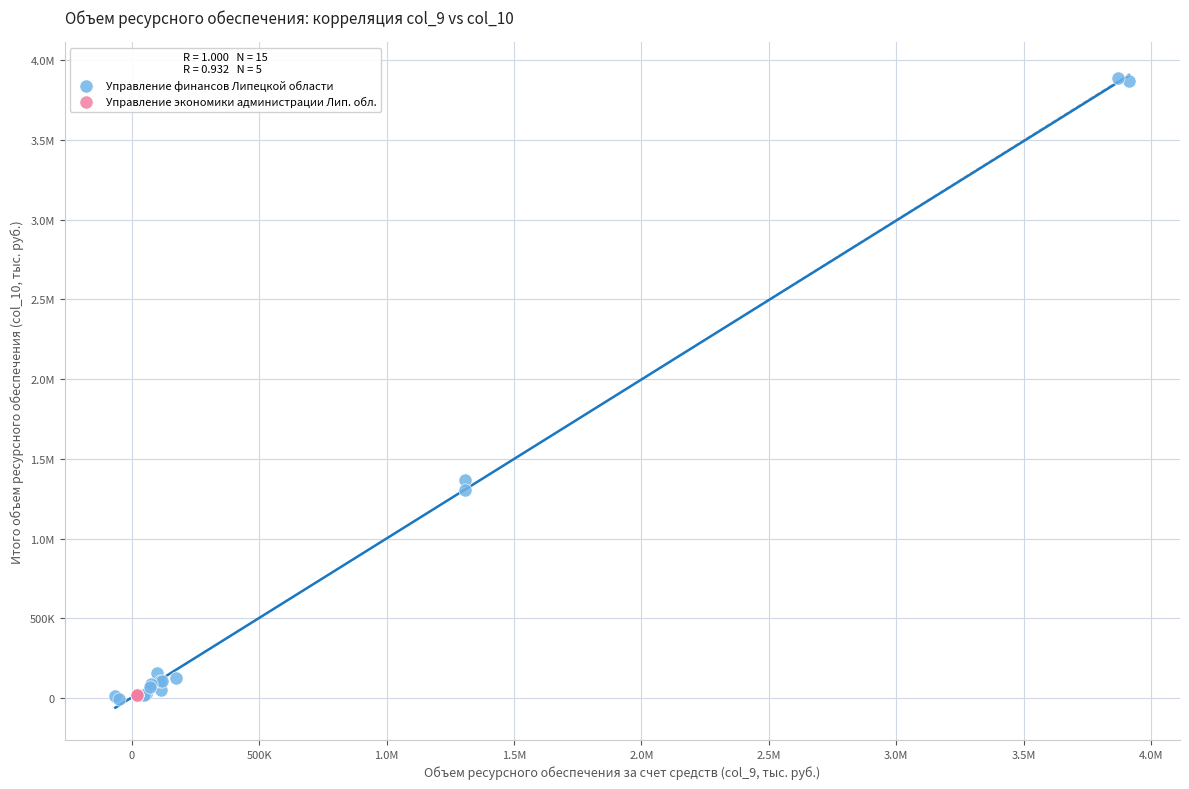

What are all the series names shown in the legend?

Управление финансов Липецкой области, Управление экономики администрации Лип. обл.